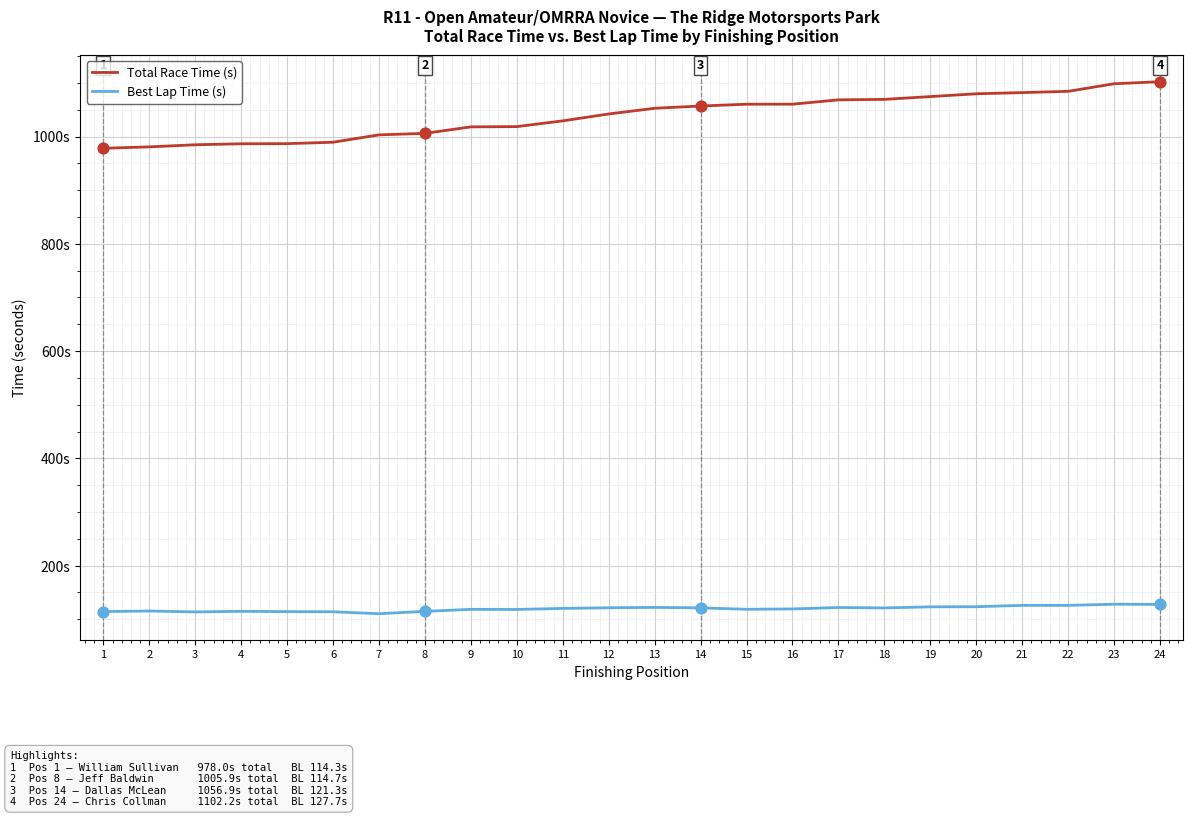

What are all the series names shown in the legend?

Total Race Time (s), Best Lap Time (s)